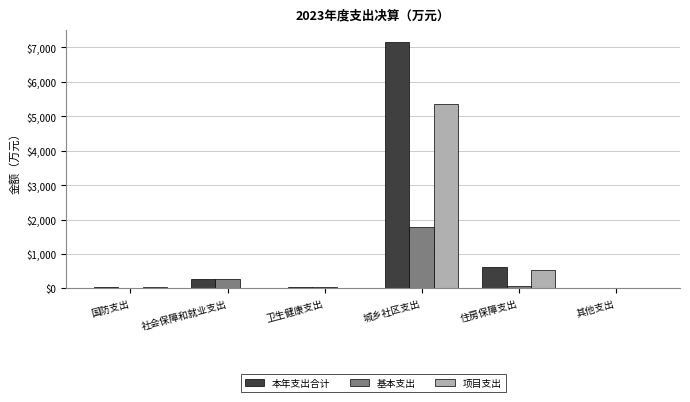

How many groups of bars are there?

6